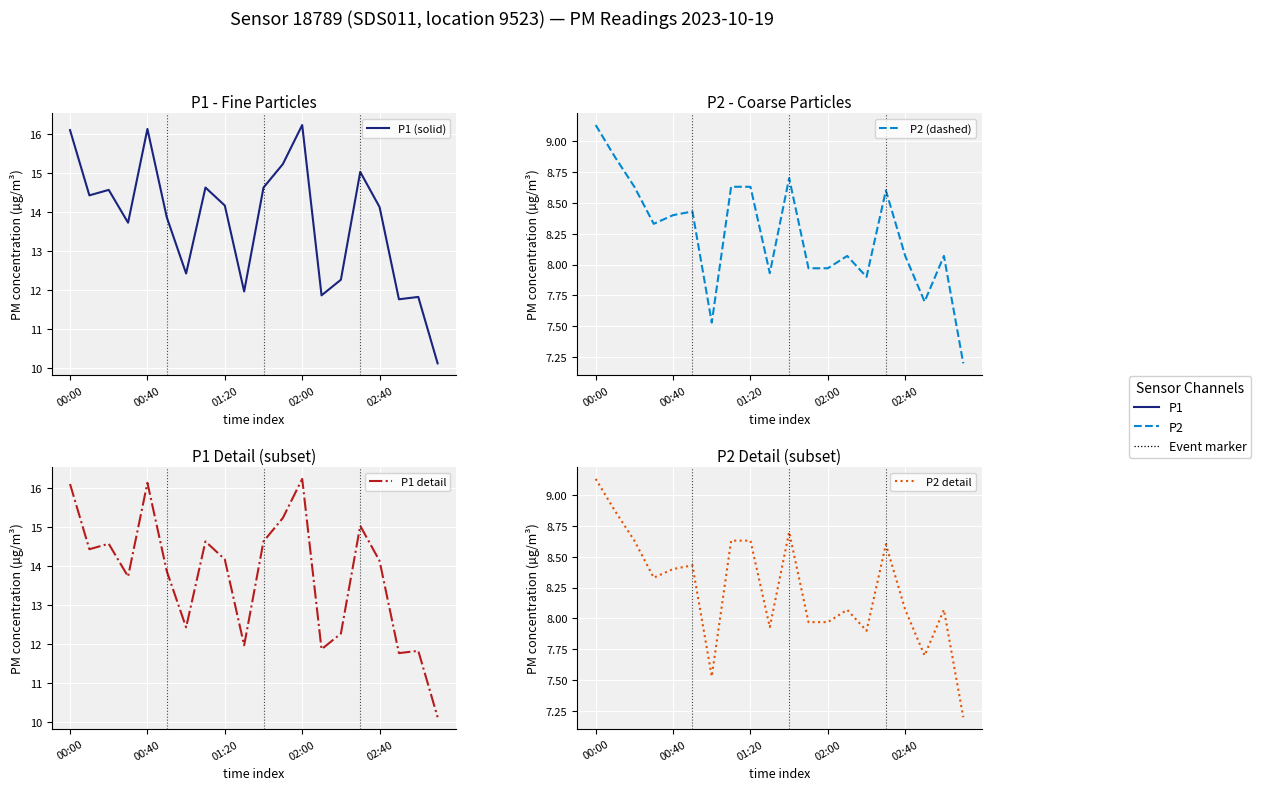

True or false: P1 detail and P2 detail cross at least once.

False